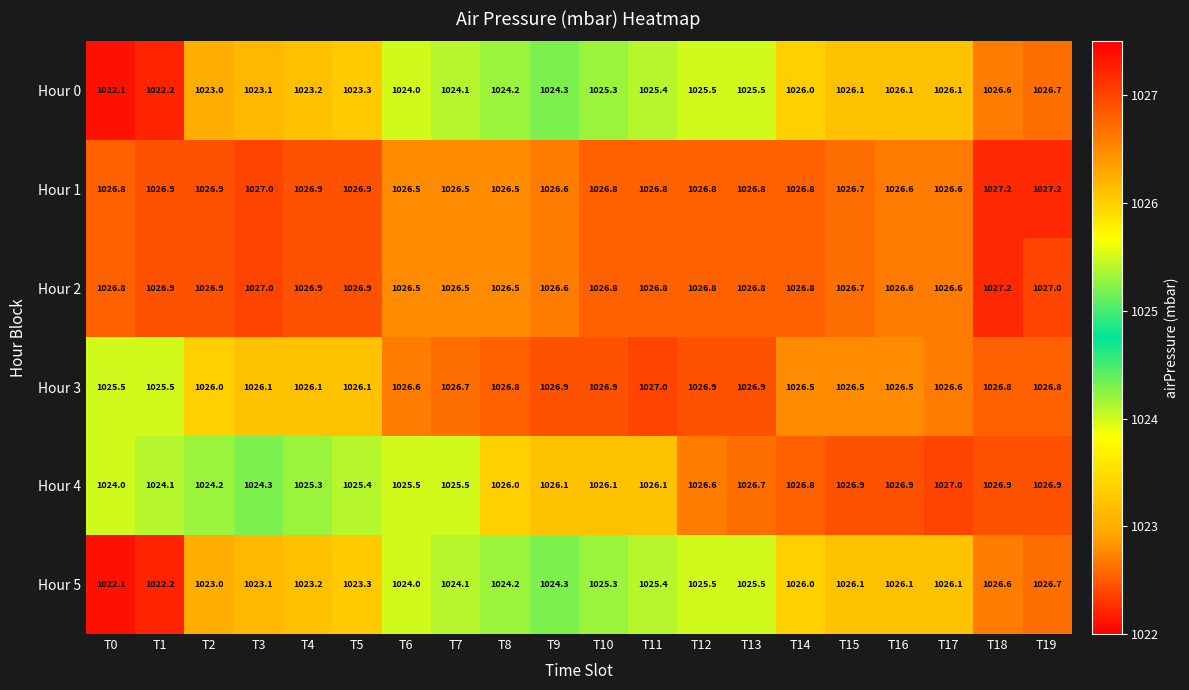

Which category has the lowest value across all series?

T0